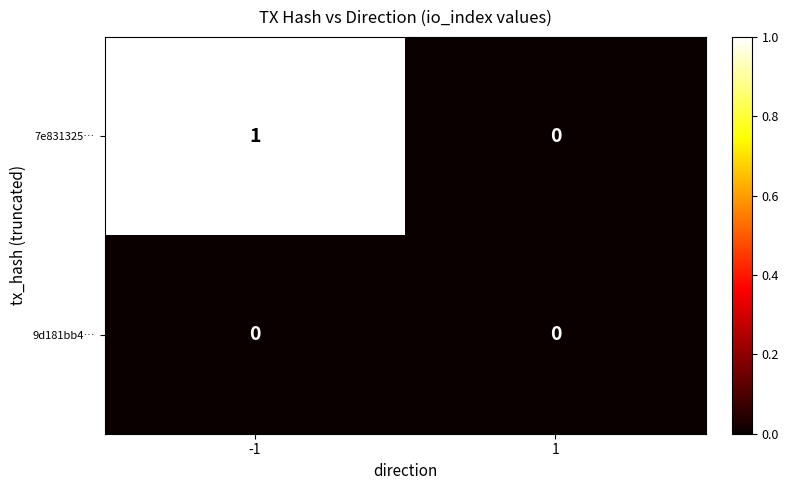

Reading left to right, transcribe all the data shown in this chart.

7e831325…: -1=1	1=0
9d181bb4…: -1=0	1=0